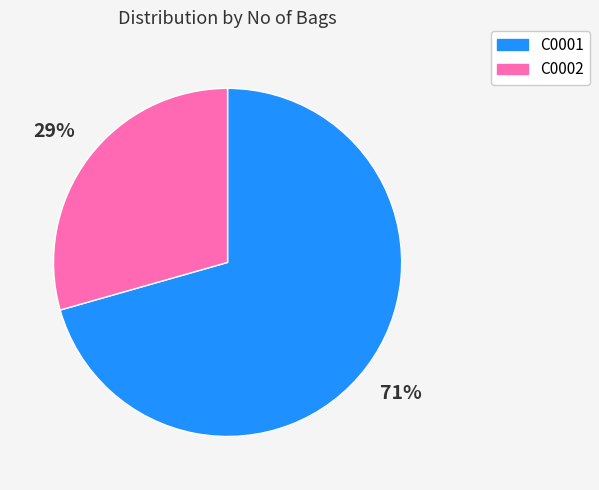

To the nearest percent, what percentage of the pie is C0001?

71%